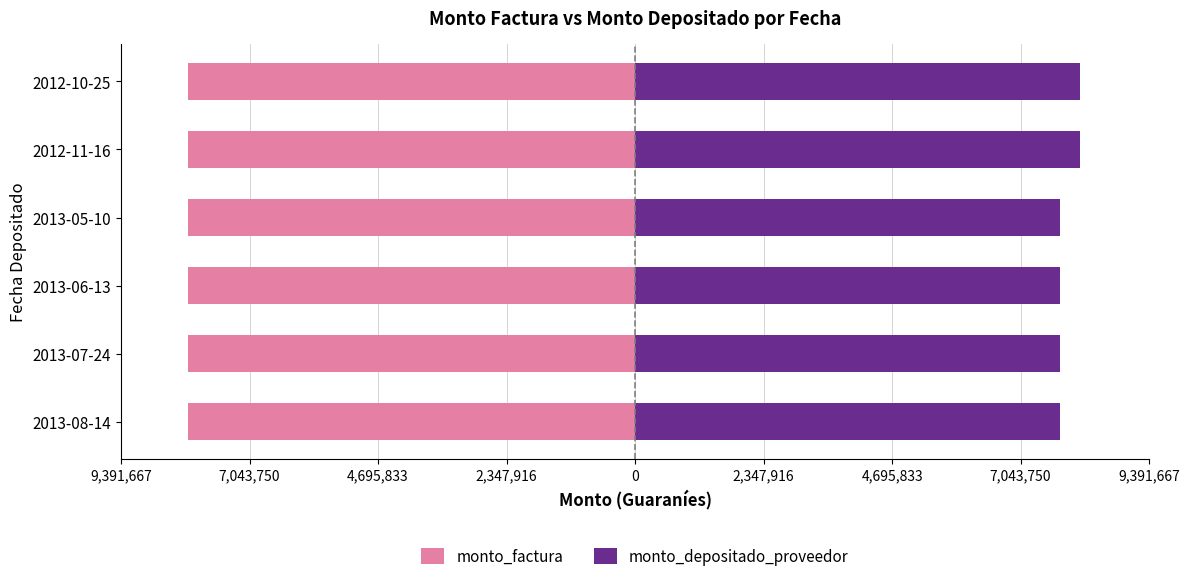

At how many categories does at least one series exceed 3445875?

6